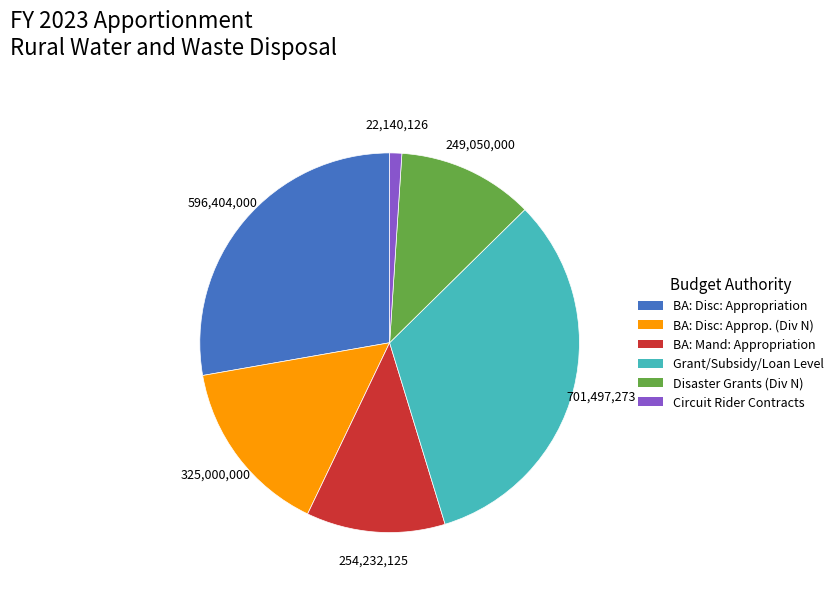

Is the sum of Circuit Rider Contracts and BA: Disc: Approp. (Div N) greater than half?

No